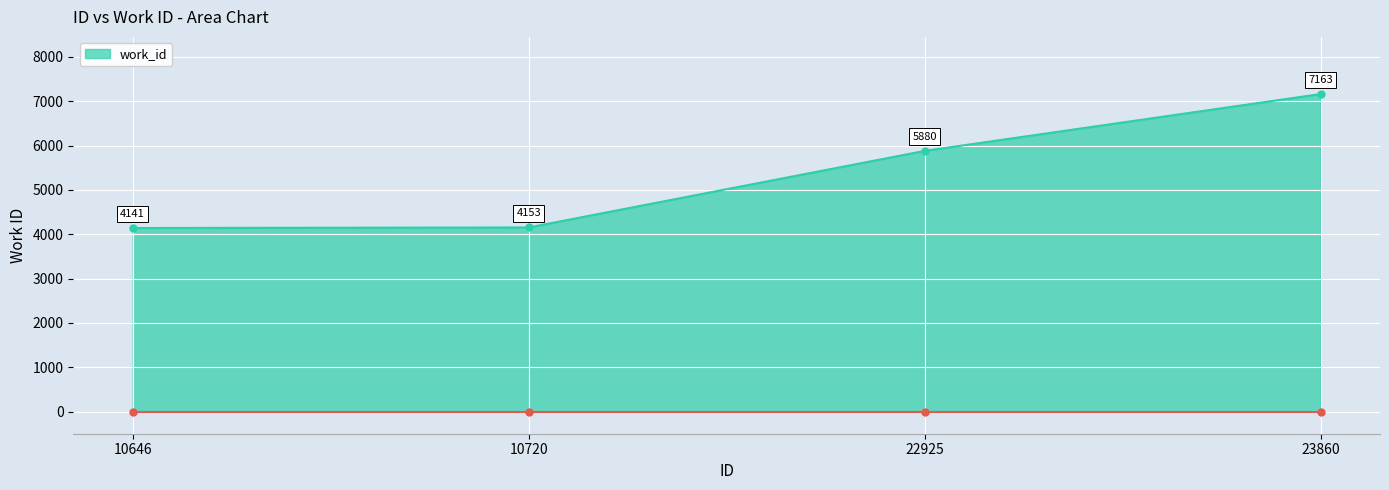

What is the approximate value at 10720, to the nearest 50?

4150